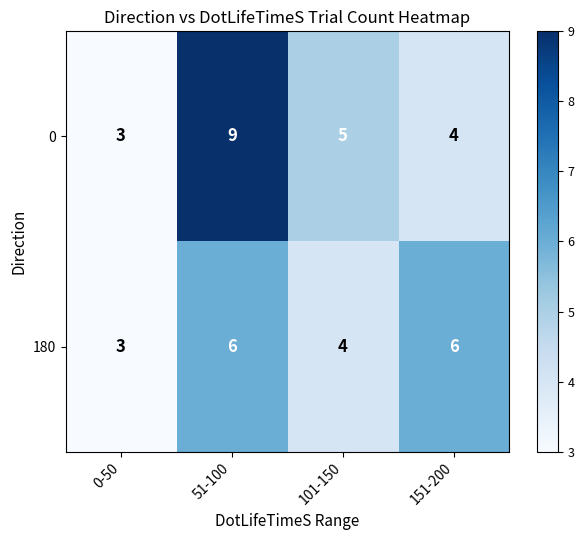

At which category is the sum across all series the highest?

51-100